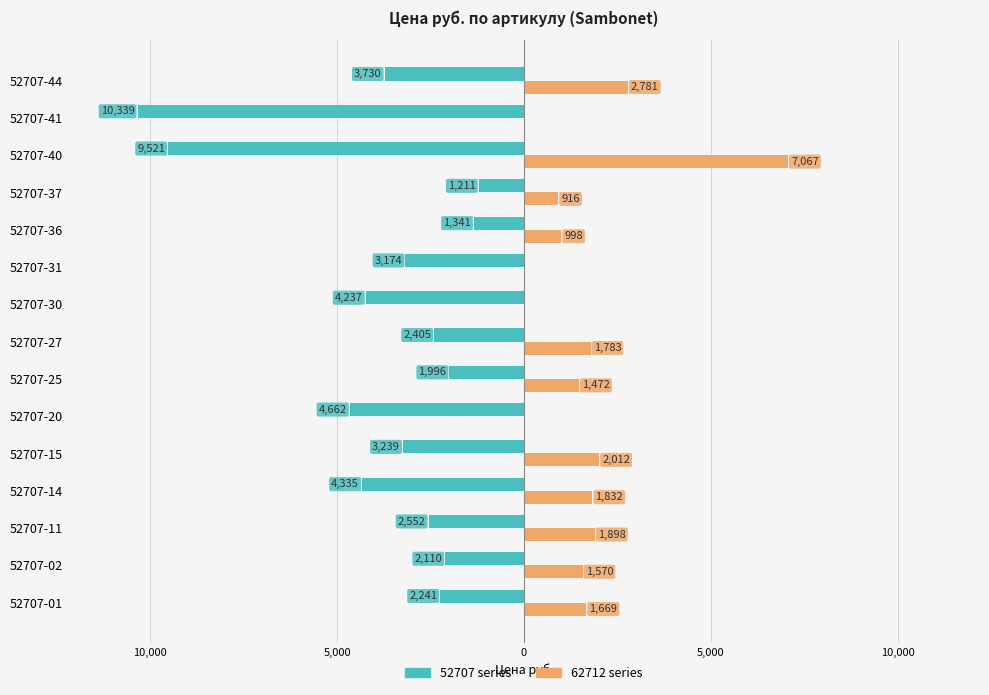

The value of 62712 series (Цена руб.) at 52707-14 is 3158.1. True or false?

False